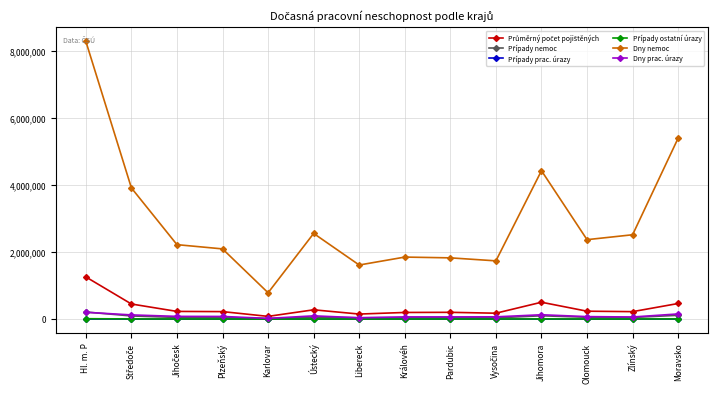

What is the greatest value displayed?

8274979.0